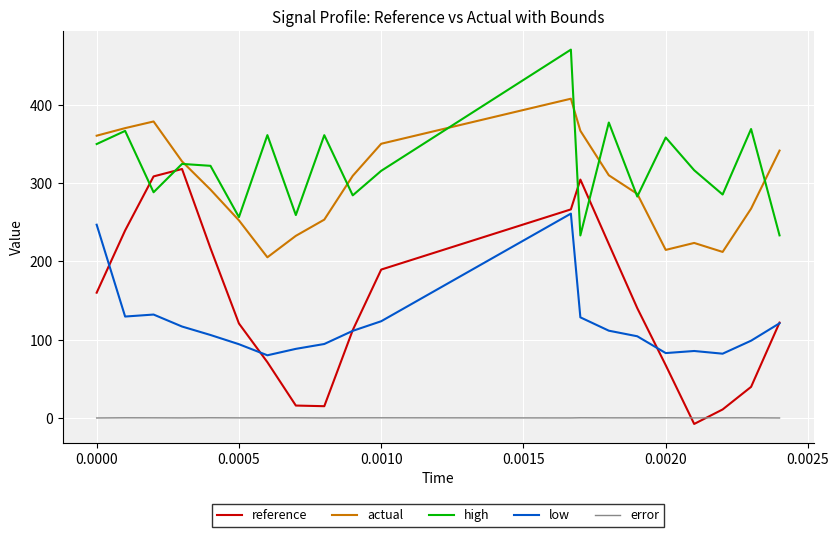

True or false: low and high cross at least once.

False